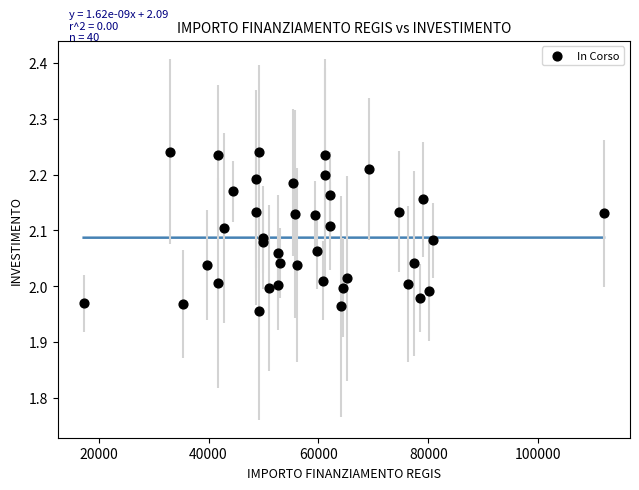

What is the range of X values (max minus min)?

94665.7